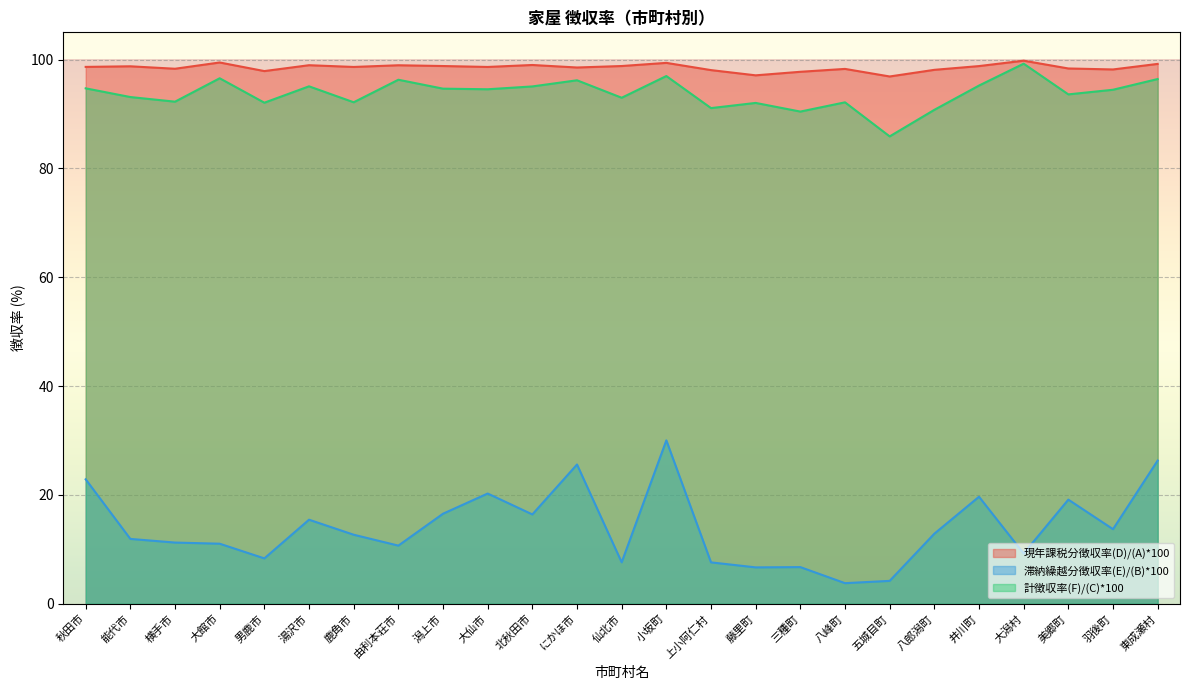

What is the value of the 計徴収率(F)/(C)*100 point at the 20th from the left?

90.8